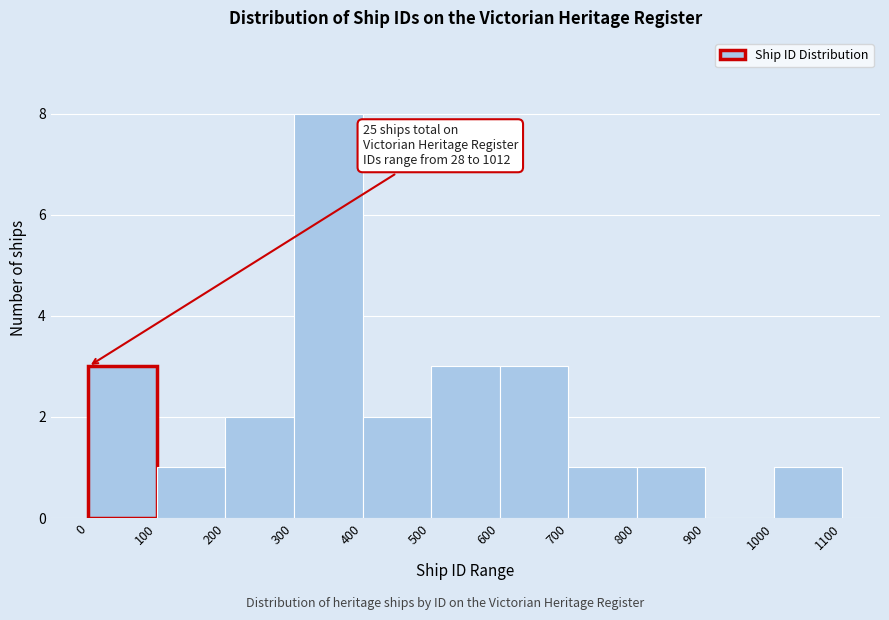

Over which range of the x-axis is the bar tallest?

300 to 400